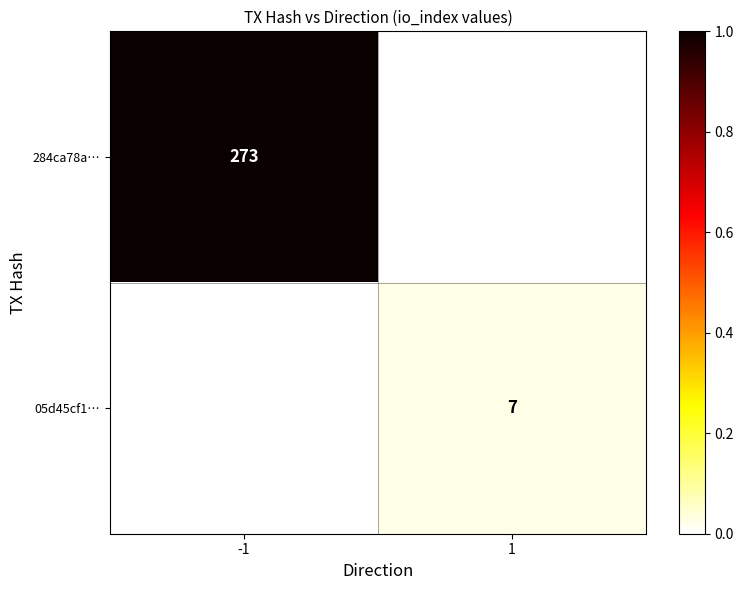

Which label corresponds to the largest value in the chart?

-1